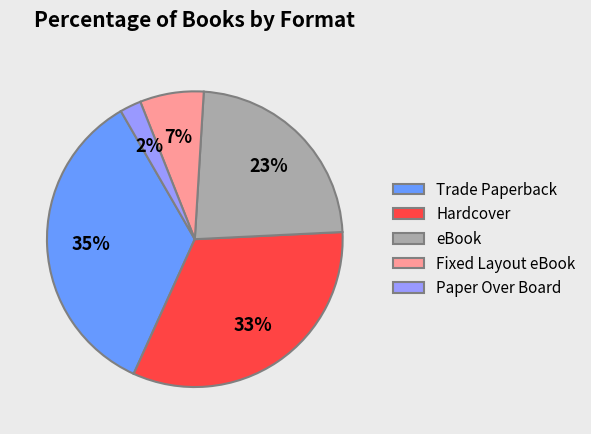

Which has a higher value, eBook or Trade Paperback?

Trade Paperback